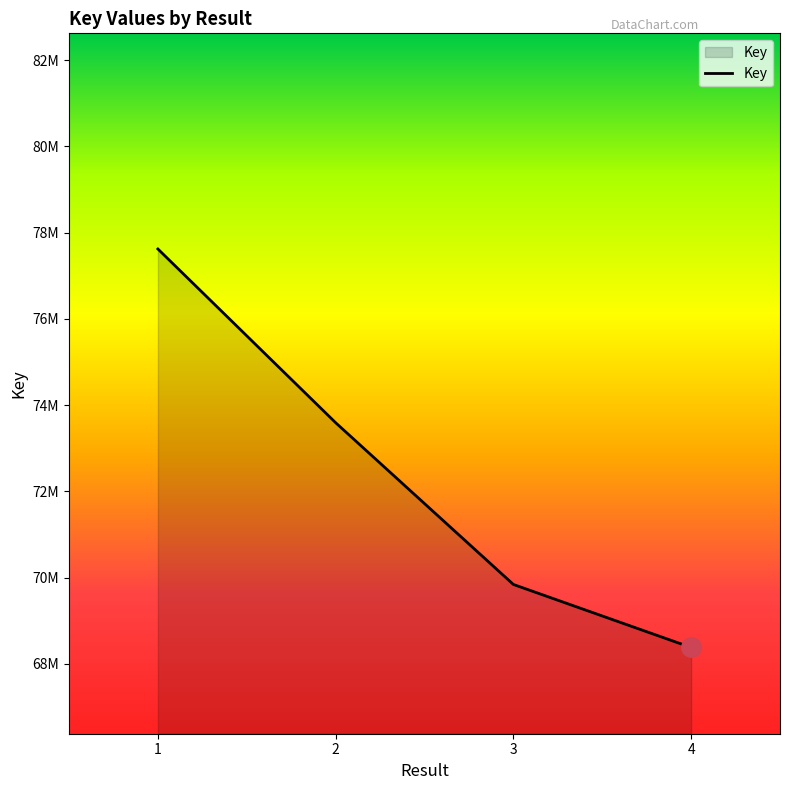

Count the values in the range 69841929 to 77620375.

3